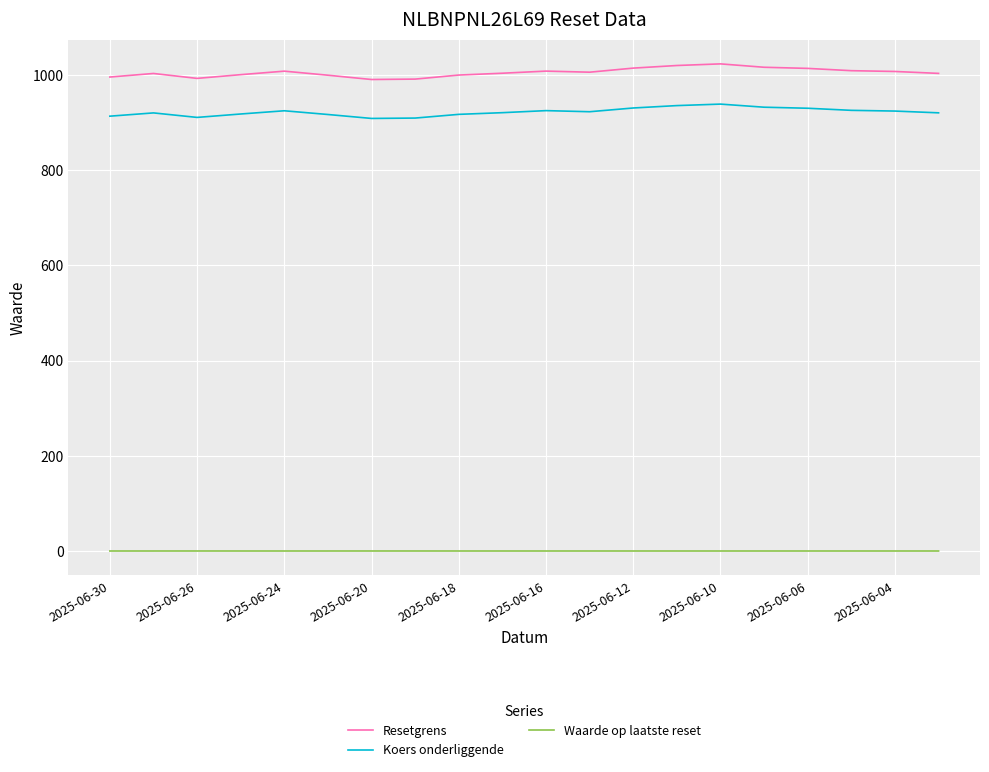

What is the difference between the maximum and minimum values in the Koers onderliggende series?

30.1